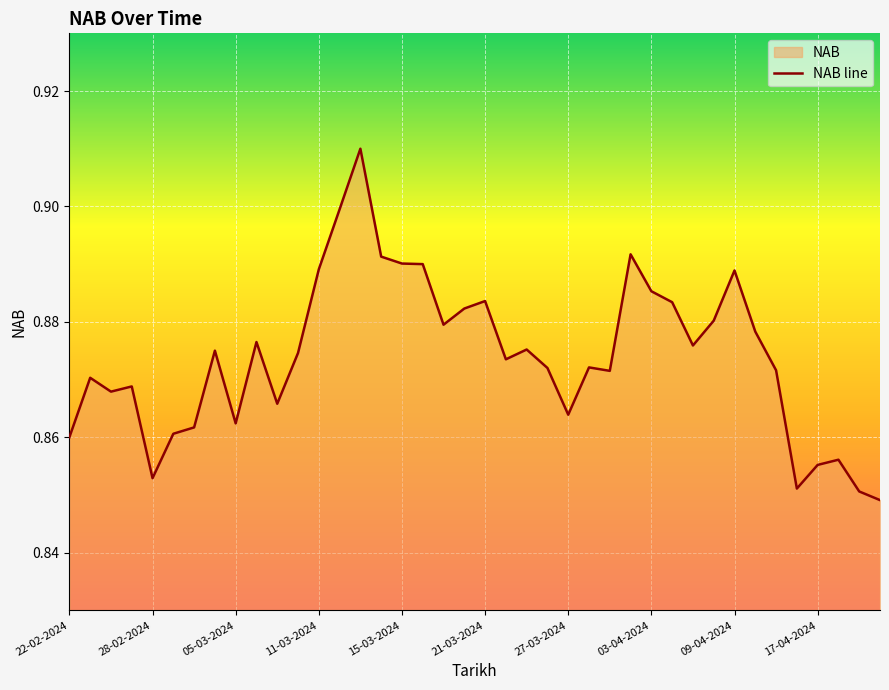

Is it true that the value at 28-02-2024 is 1.3?

False